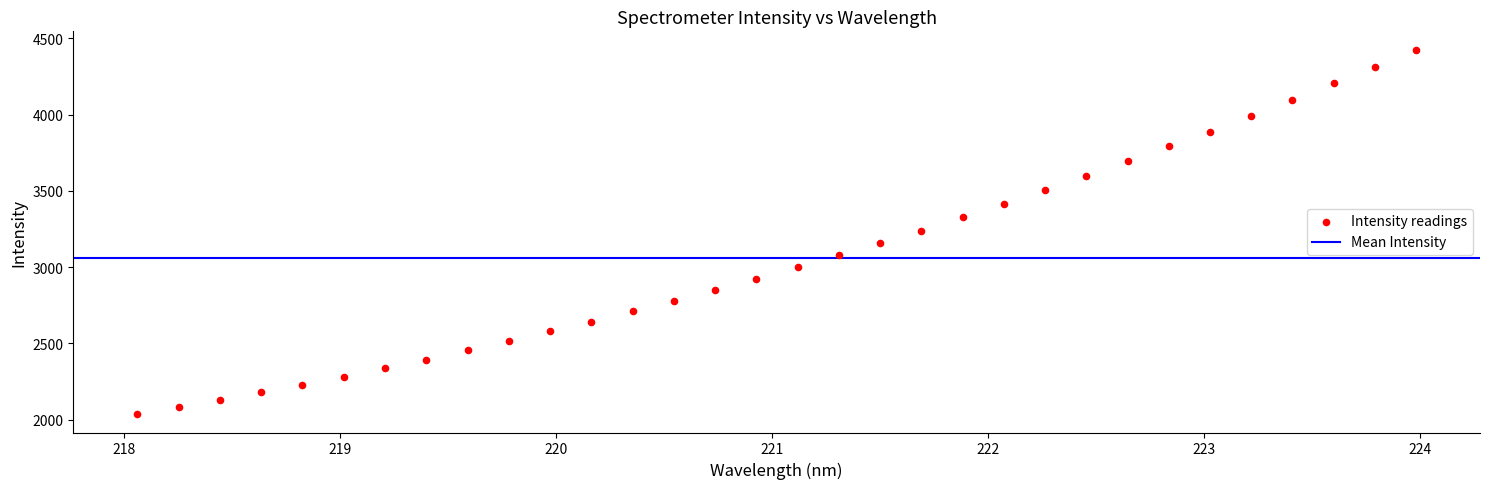

What is the range of X values (max minus min)?

5.9